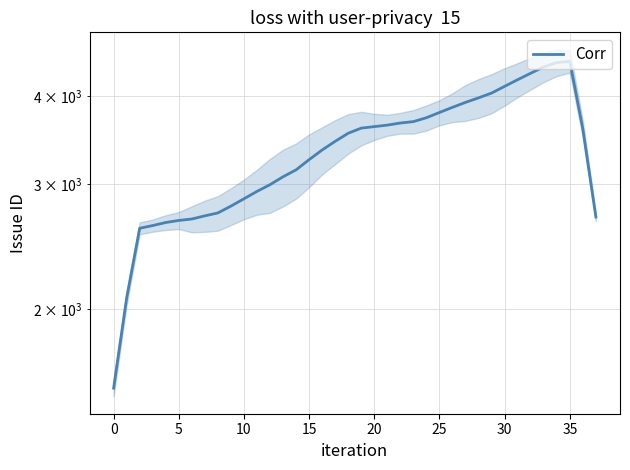

Is it true that the value at 25 is 3791.2?

True